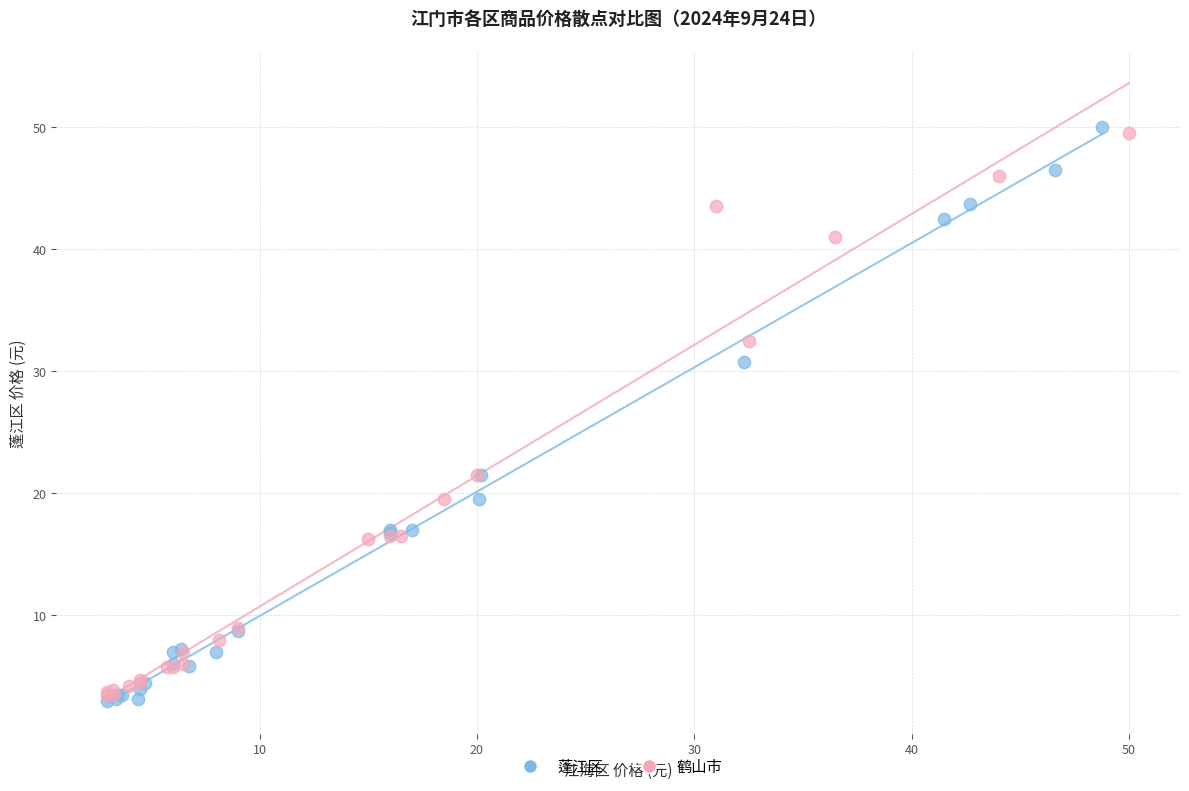

Which series has the widest spread of Y values?

蓬江区